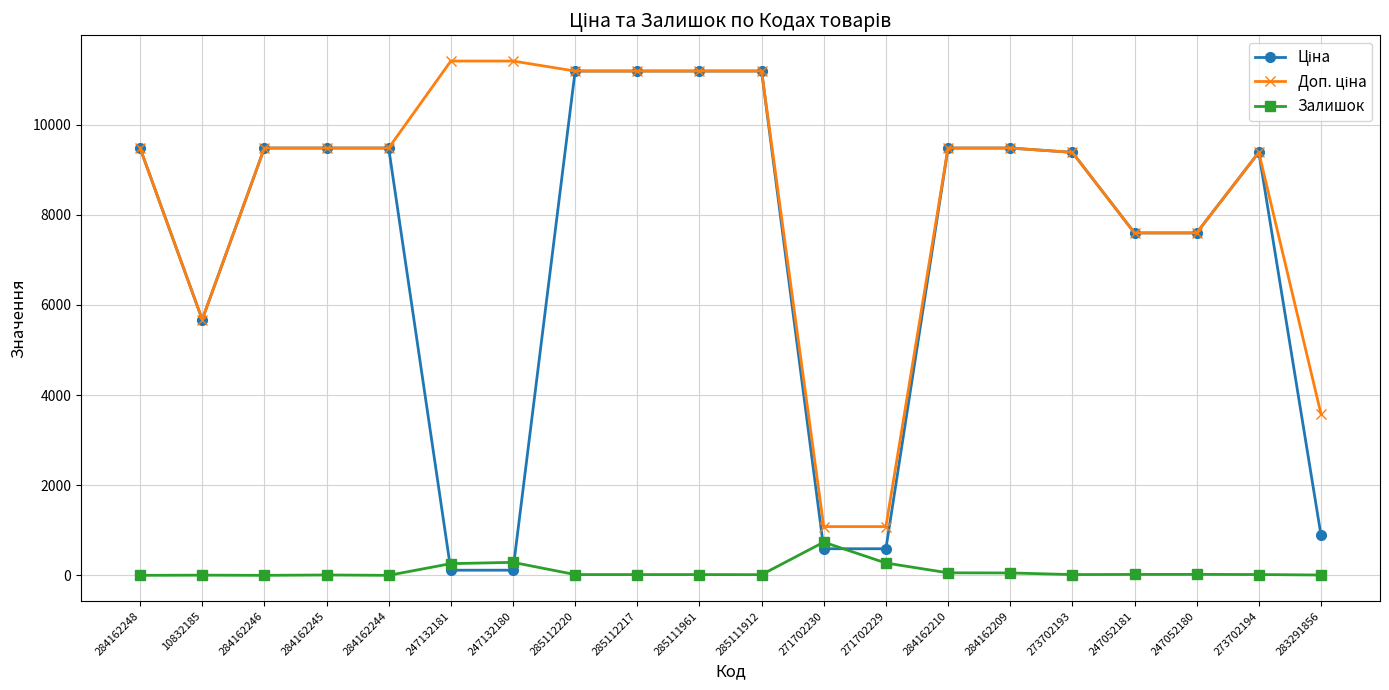

True or false: Залишок has more than 2 interior local peaks.

True